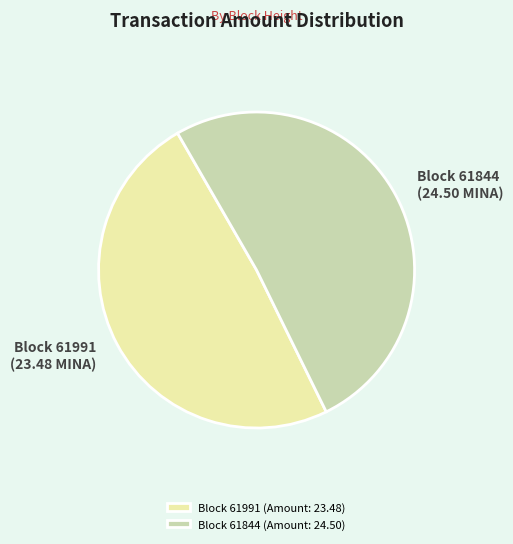

How many slices are in this pie chart?

2